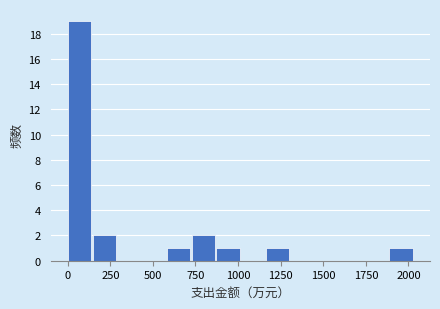

Read against the x-axis, roughly where is the centre of the tallest bar?

50